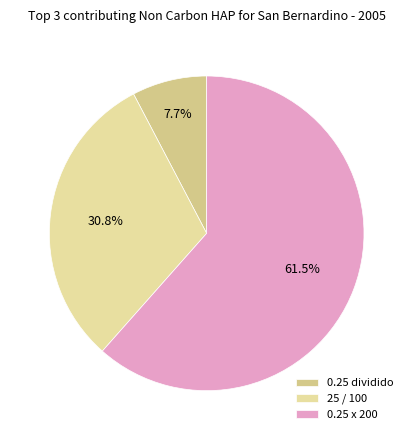

How many slices are in this pie chart?

3